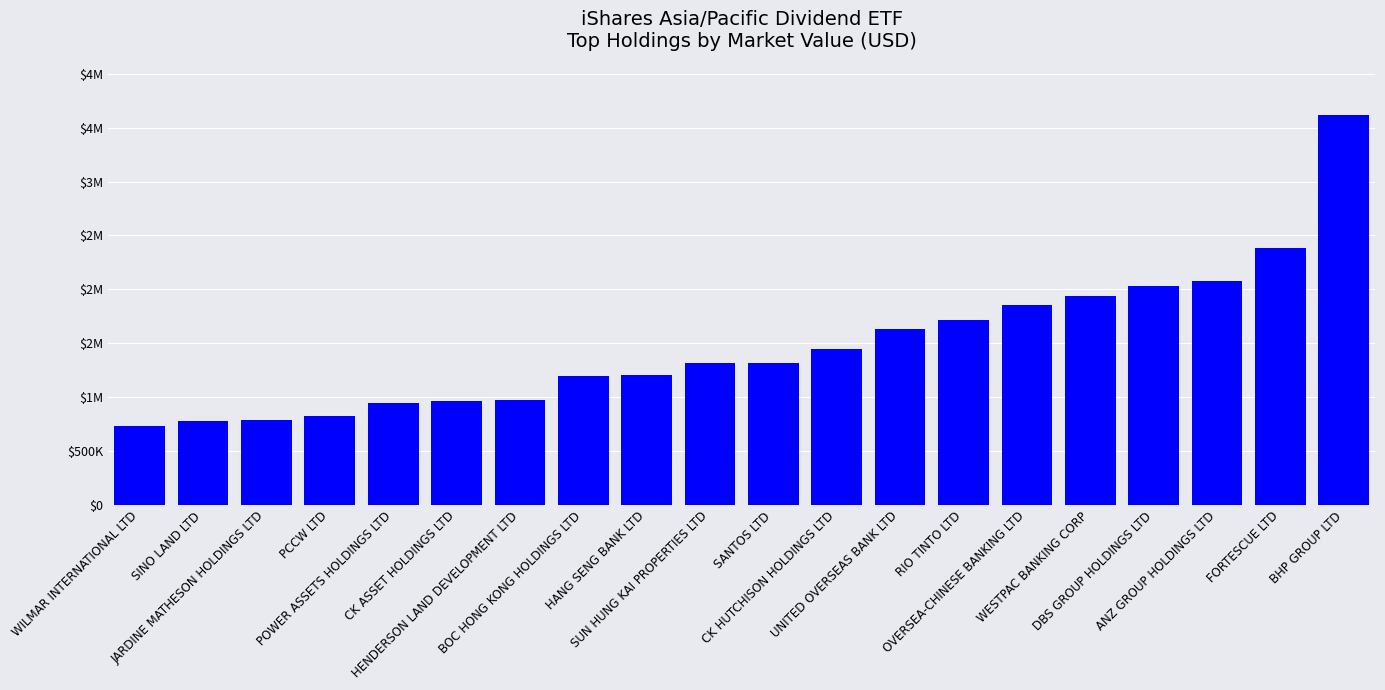

What is the approximate value at PCCW LTD?

829044.6